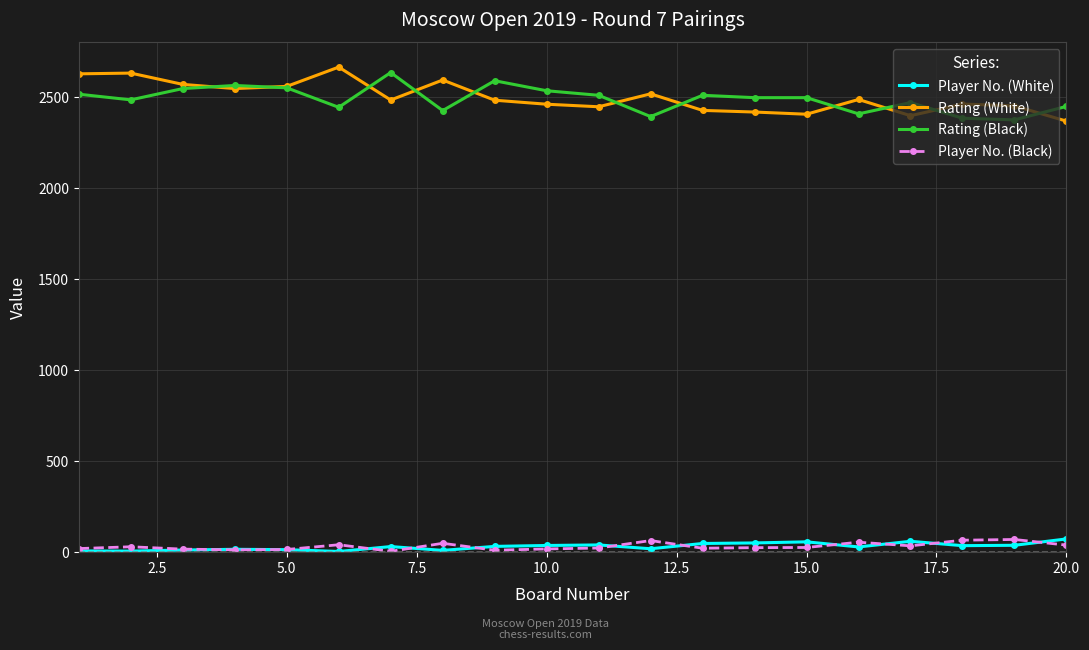

True or false: Rating (White) has more than 0 interior local peaks.

True